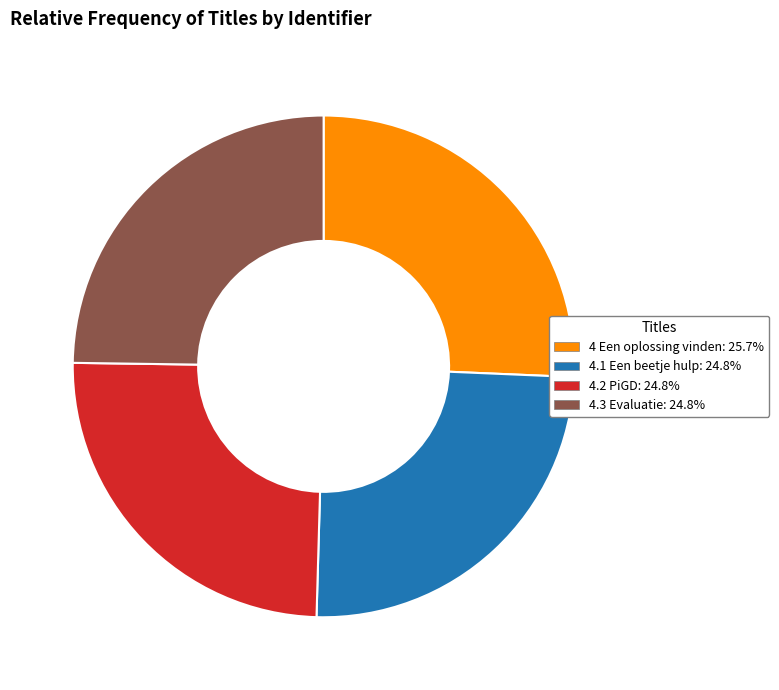

Approximately how many times larger is the value at 4.2 PiGD compared to 4 Een oplossing vinden?

1.0